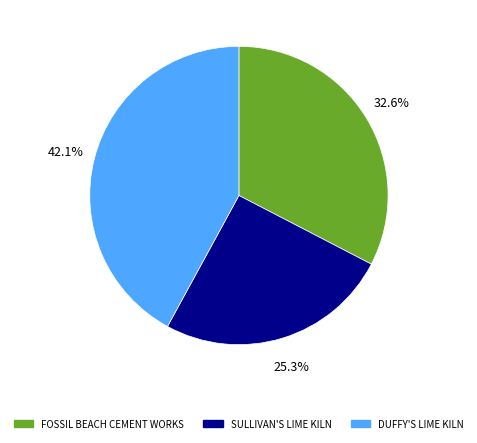

Rank the categories by value from lowest to highest.

SULLIVAN'S LIME KILN, FOSSIL BEACH CEMENT WORKS, DUFFY'S LIME KILN